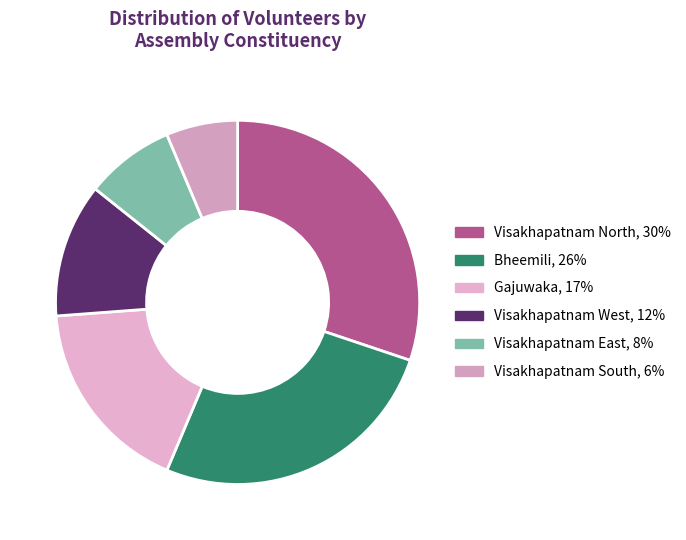

How many slices are in this pie chart?

6